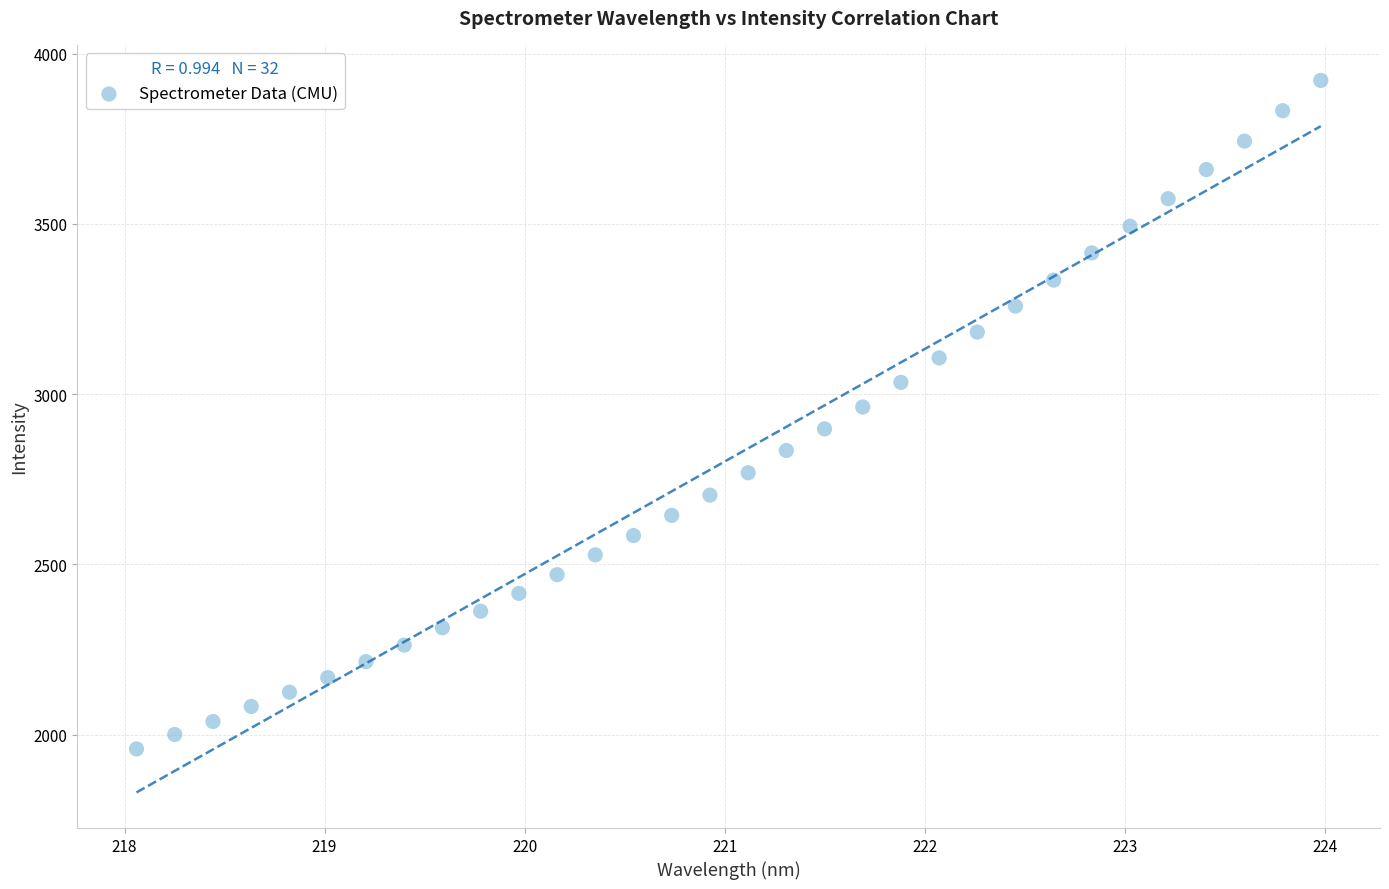

What is the range of Y values (max minus min)?

1963.9